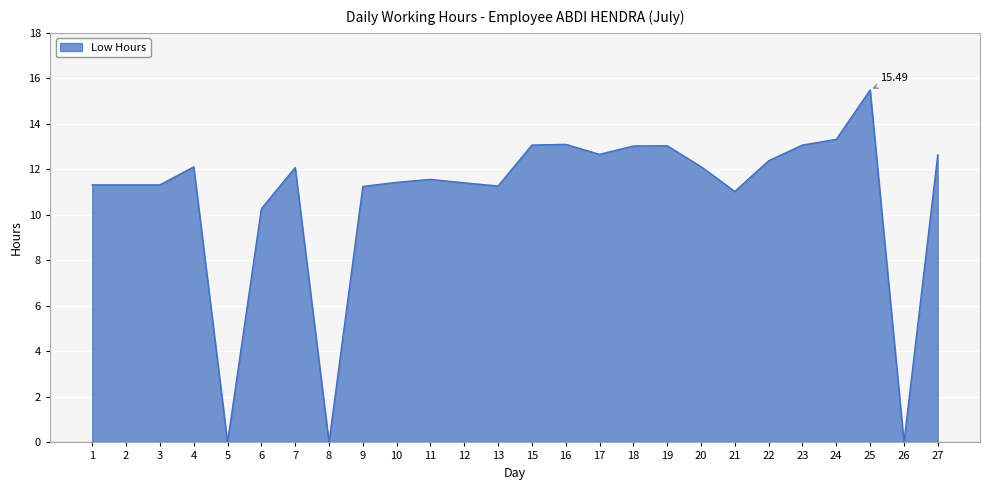

Which has a higher value, 8 or 3?

3